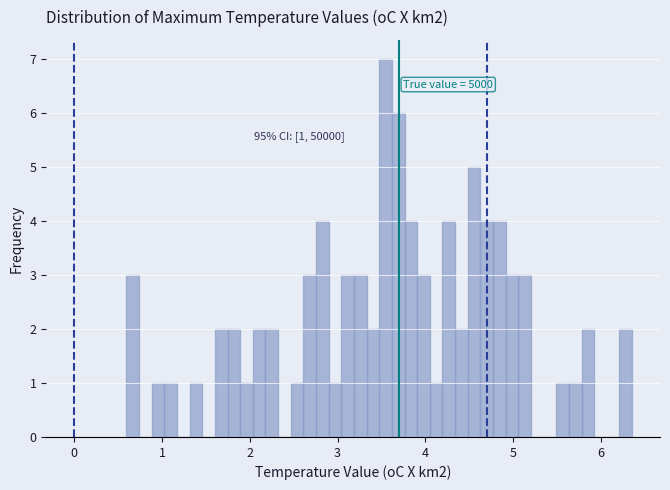

Around what value on the x-axis is the tallest bar? Give the approximate position of its centre, as read against the axis.

3.5